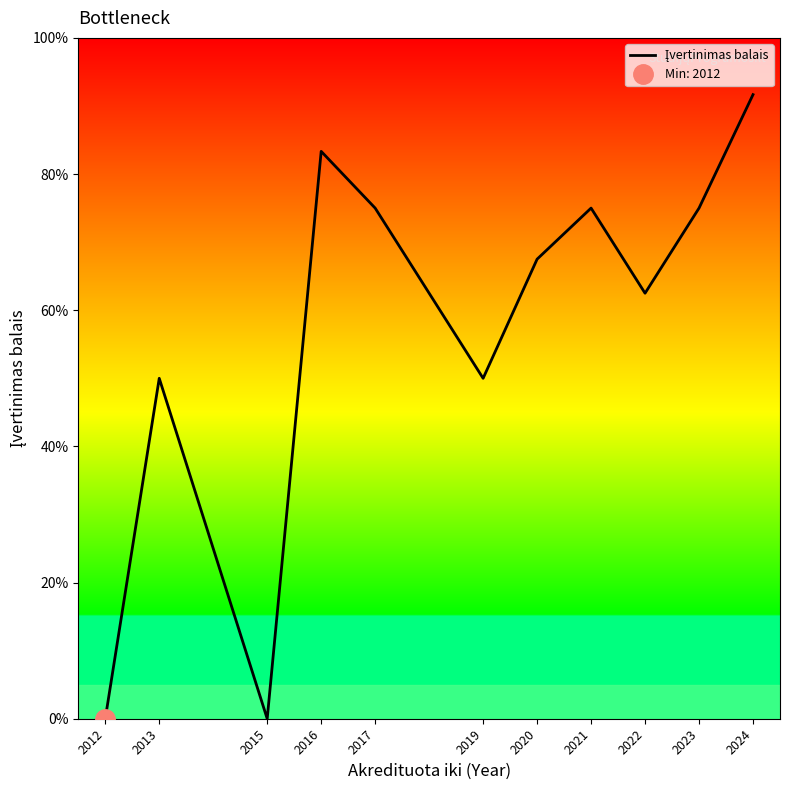

How many values are above zero?

9